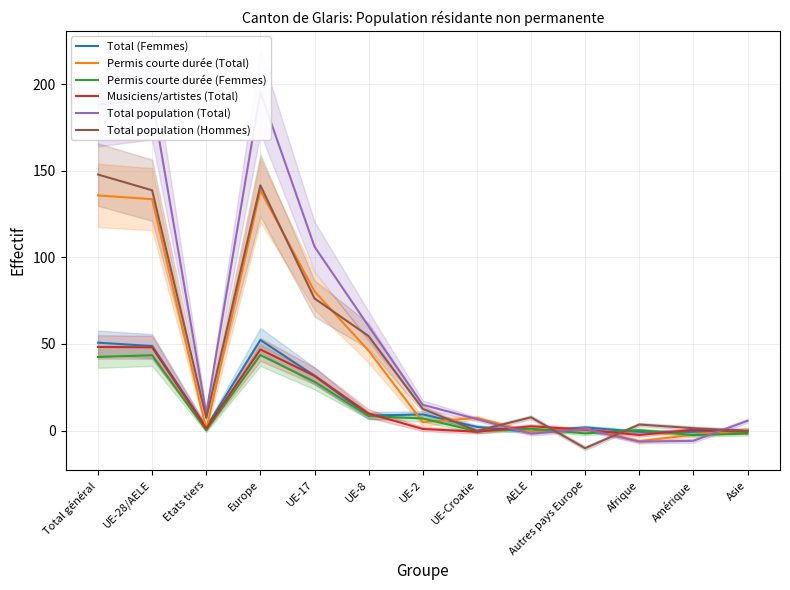

What is the label of the 11th point from the right?

Etats tiers